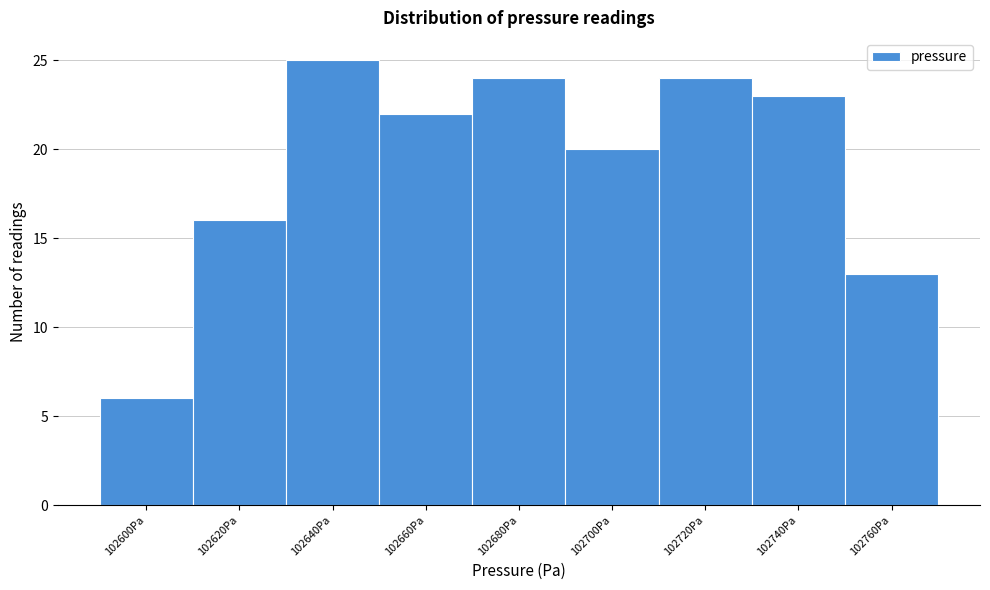

Reading left to right, transcribe all the data shown in this chart.

6	16	25	22	24	20	24	23	13